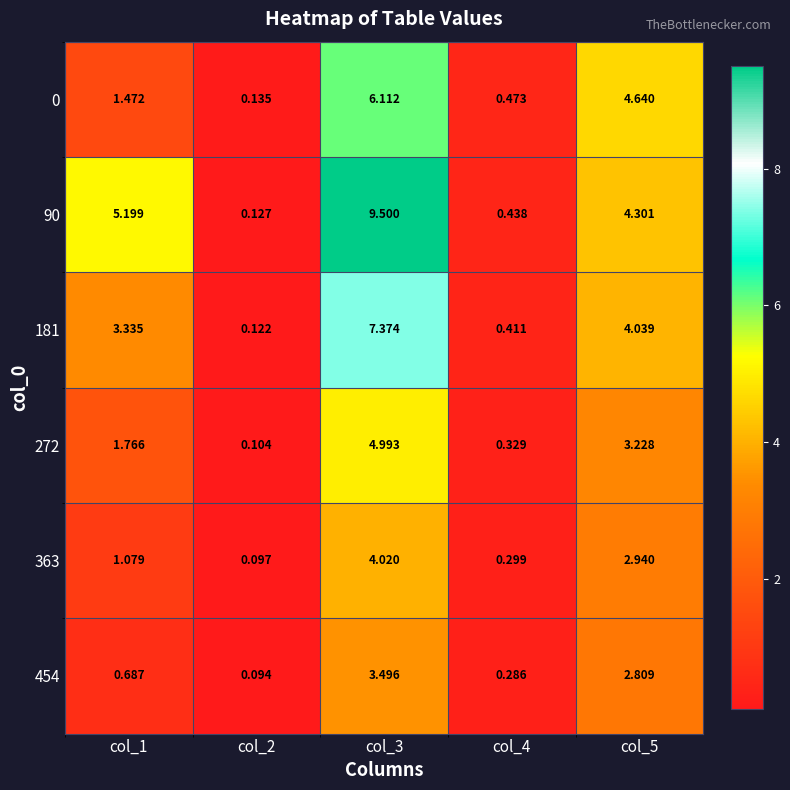

Is the value of 181 at col_3 greater than the value of 272 at col_3?

Yes